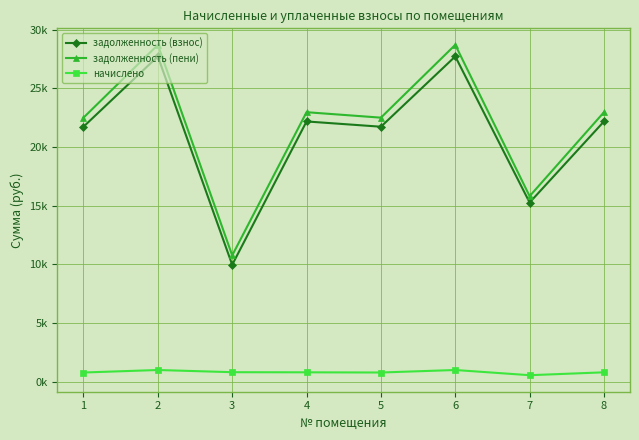

Which category has the highest value in the начислено series?

2